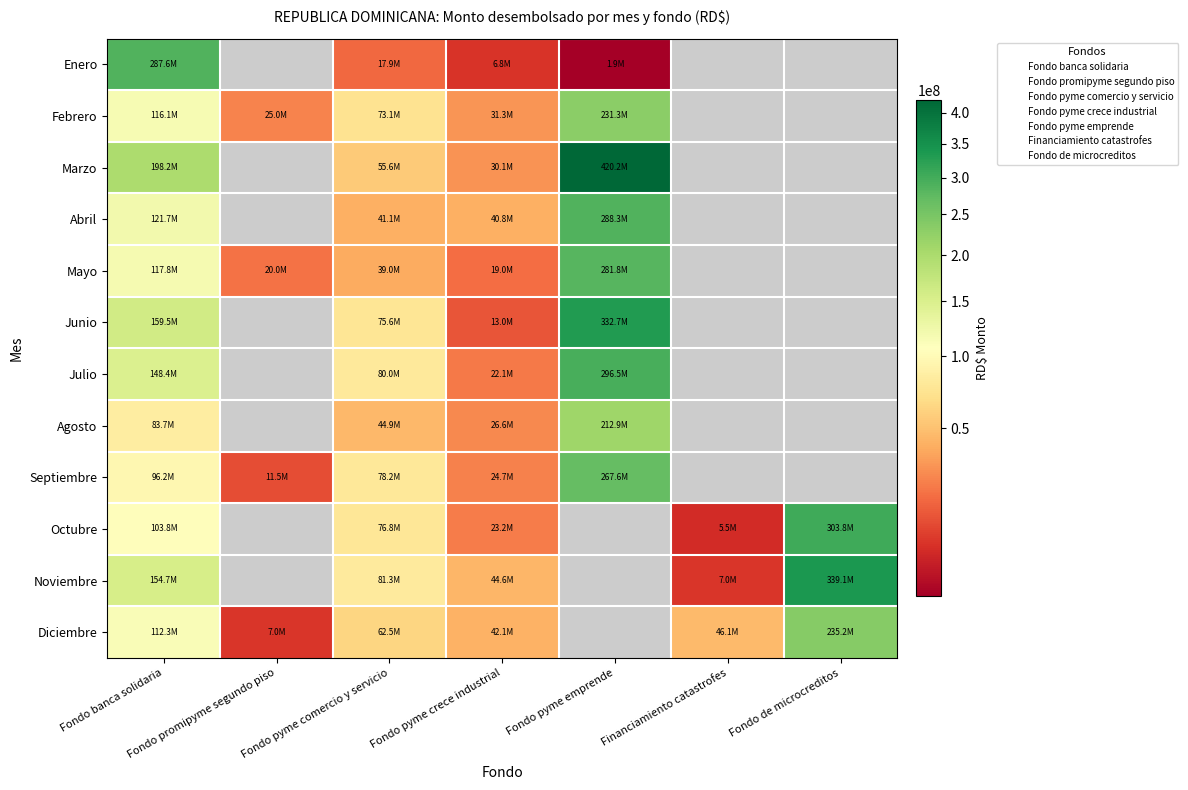

The Marzo series shows 50898867.1 at Fondo banca solidaria. True or false?

False